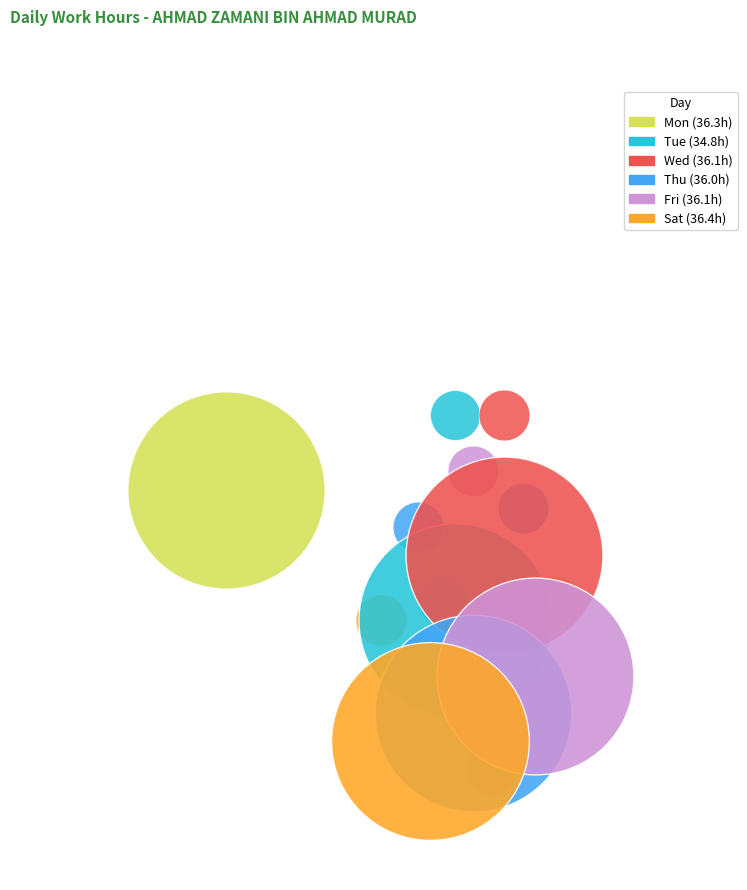

What is the ratio of the value at Sat to the value at Fri?

1.0